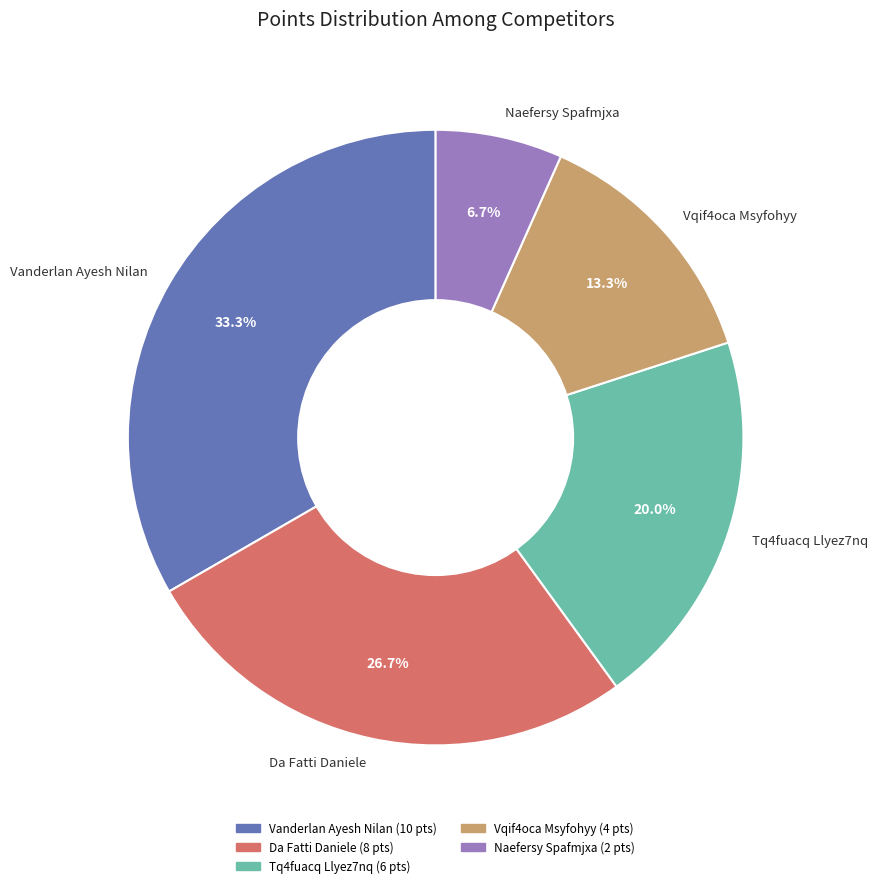

Which category has the smallest portion of the pie?

Naefersy Spafmjxa